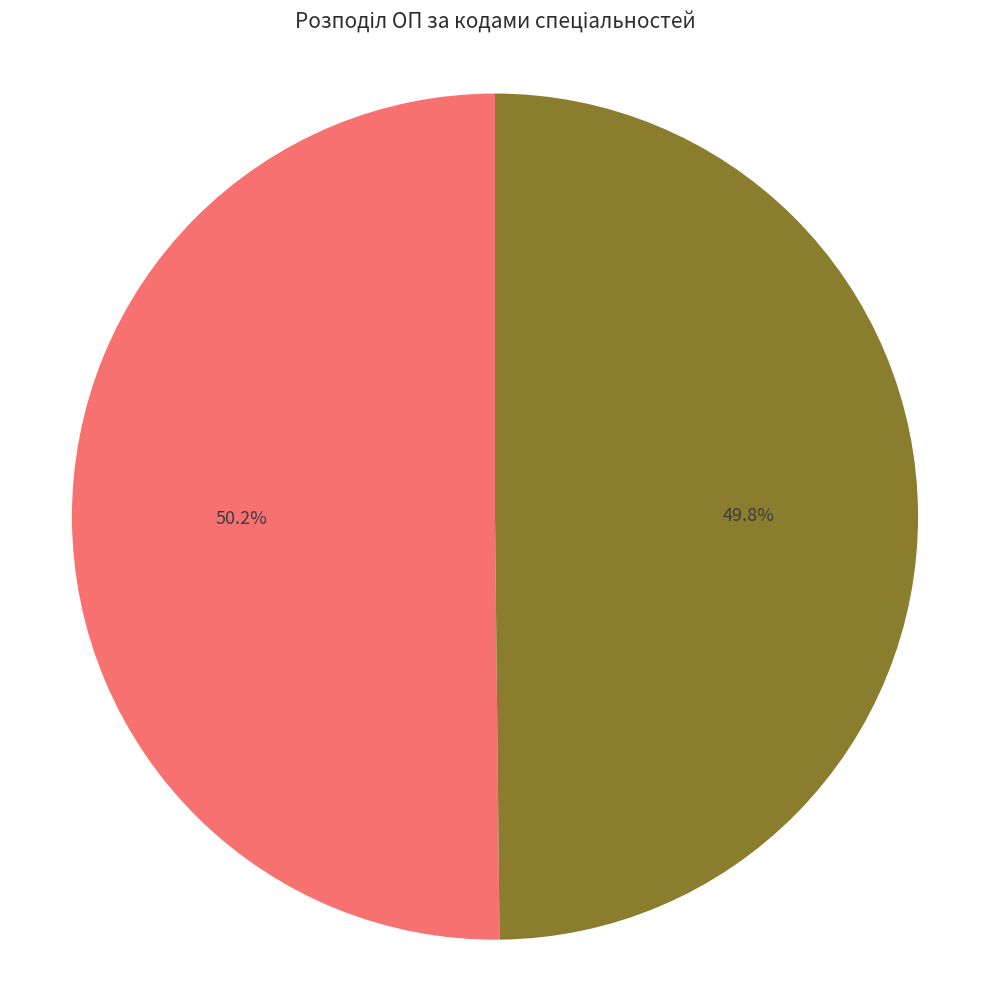

How many slices are in this pie chart?

2